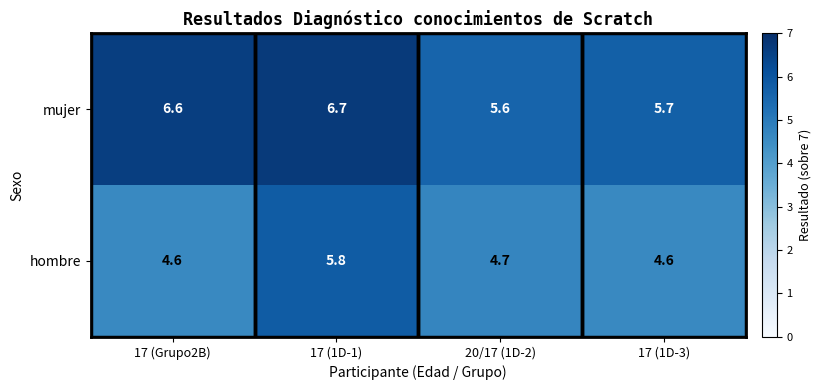

What is the sum of all mujer values?

24.6